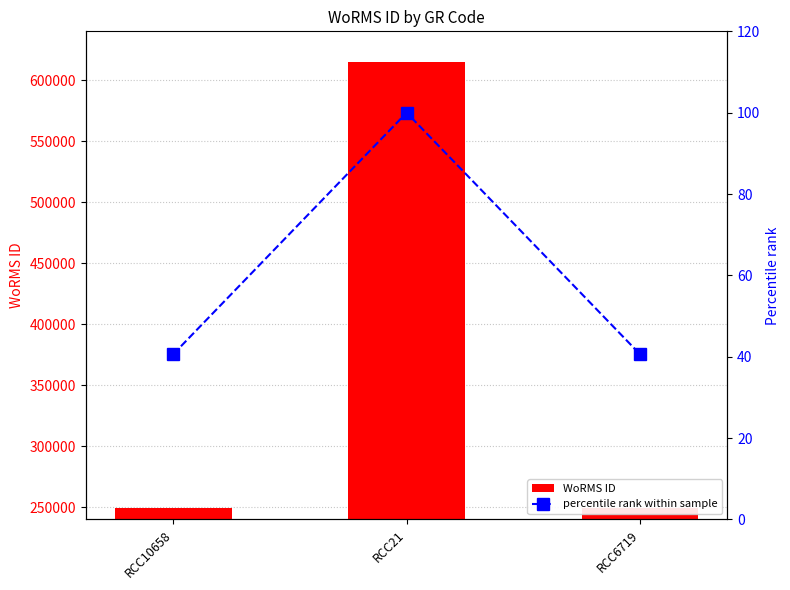

Reading right to left, list all the values displayed in this chart.

WoRMS ID: RCC6719=249725.0	RCC21=614694.0	RCC10658=249725.0
percentile rank within sample: RCC6719=40.6	RCC21=100.0	RCC10658=40.6